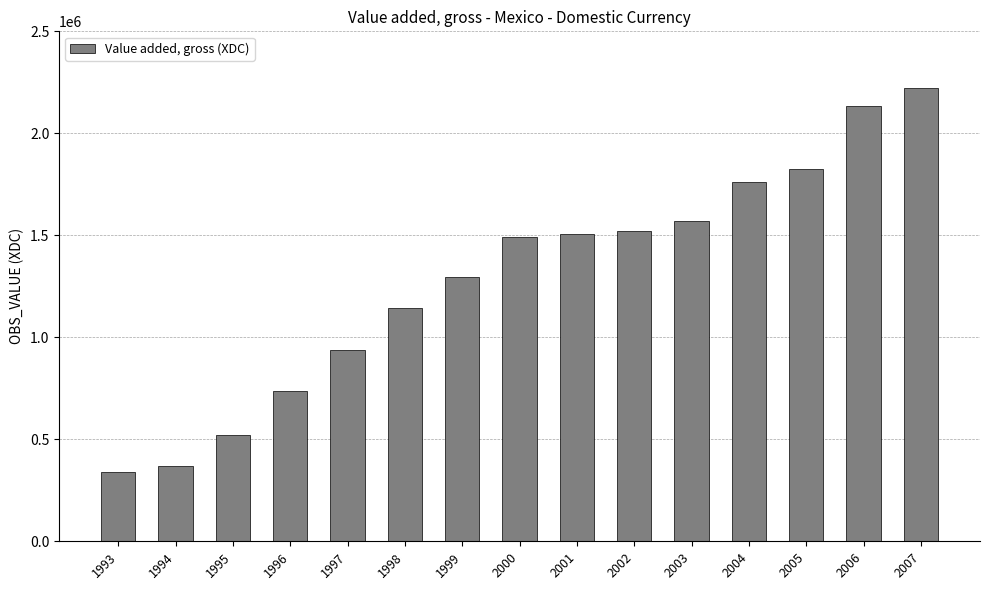

What is the sum of all values?

19371383